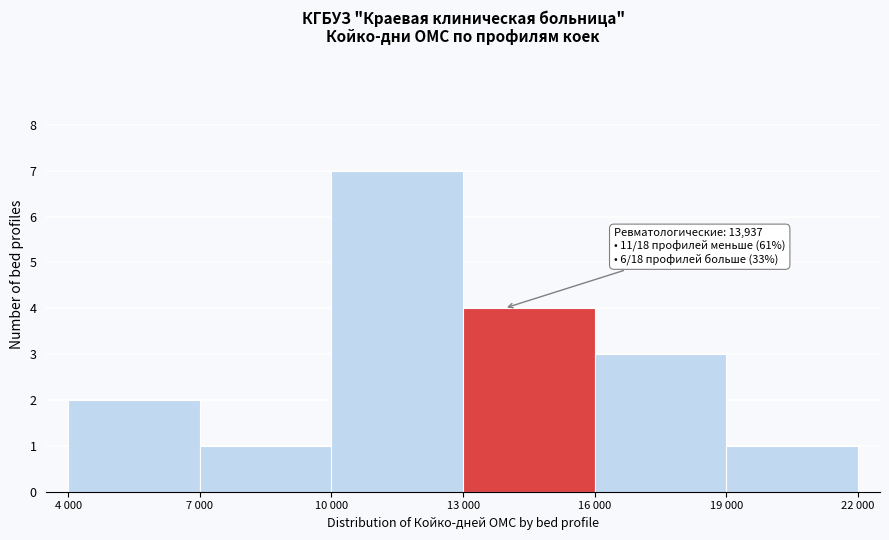

Reading left to right, extract all data points from this chart.

2	1	7	4	3	1